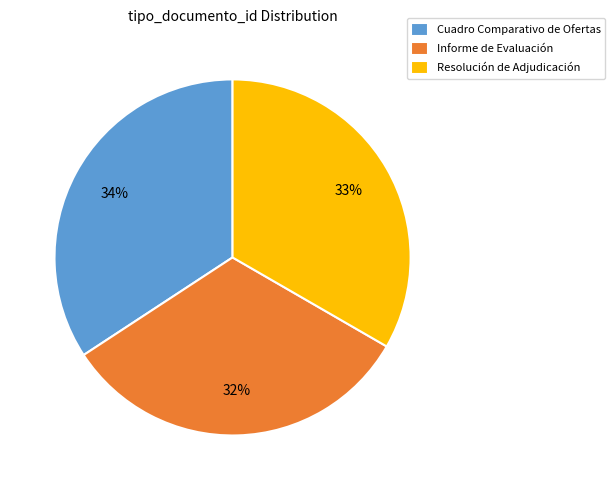

Count the number of slices in the pie.

3